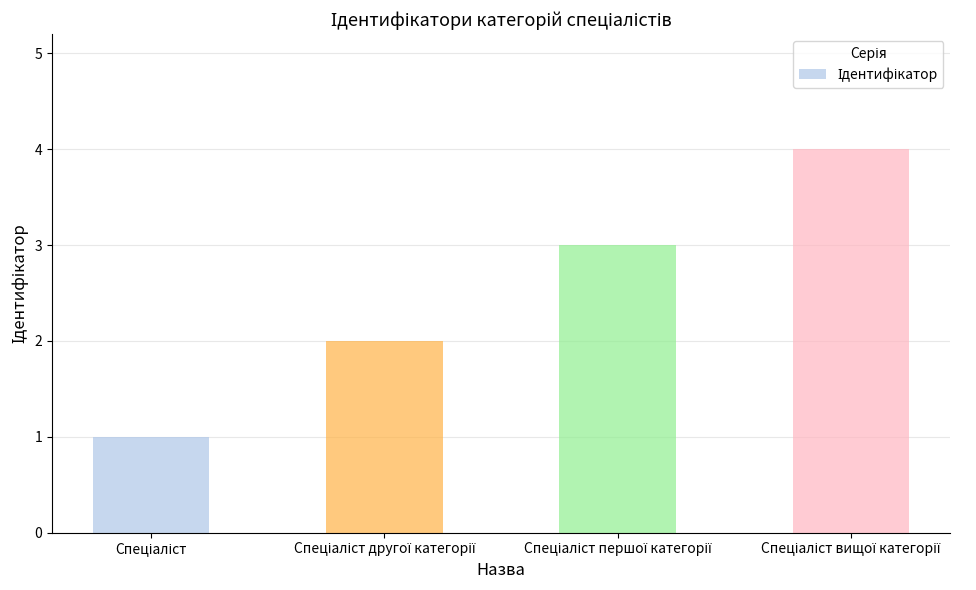

What is the smallest value displayed?

1